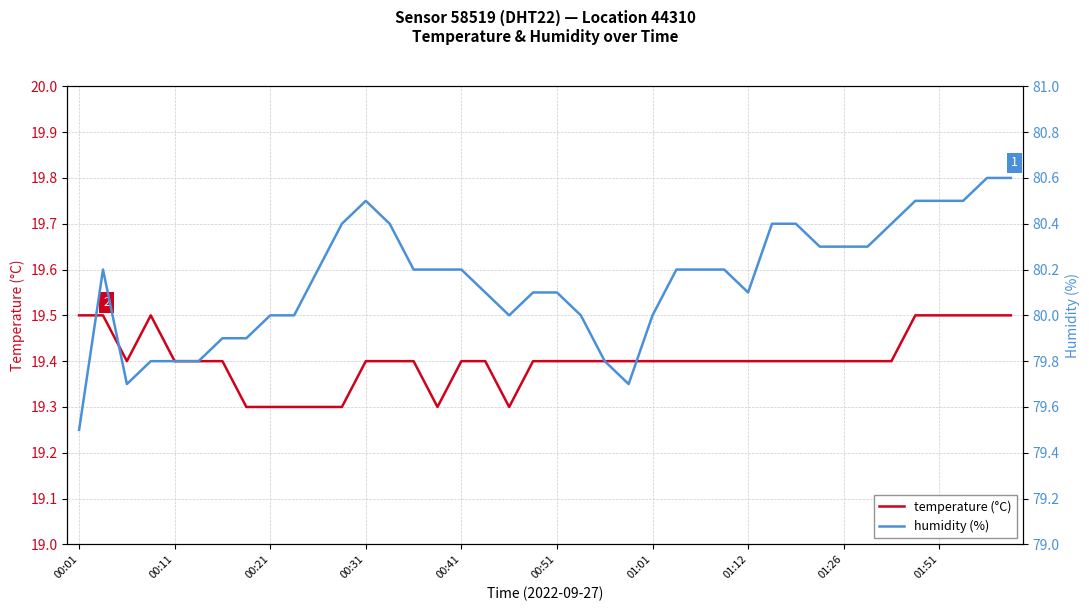

True or false: temperature (°C) has a value of 9.9 at 01:12.

False